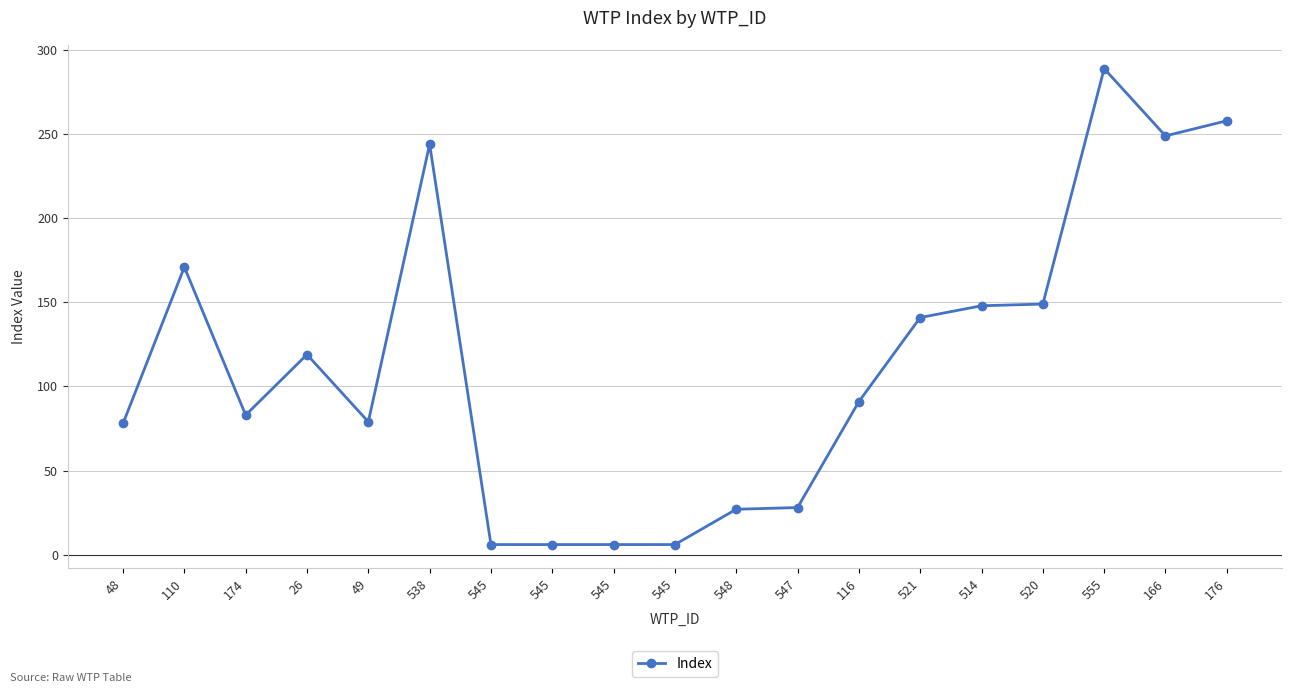

What is the label of the 13th point from the right?

545